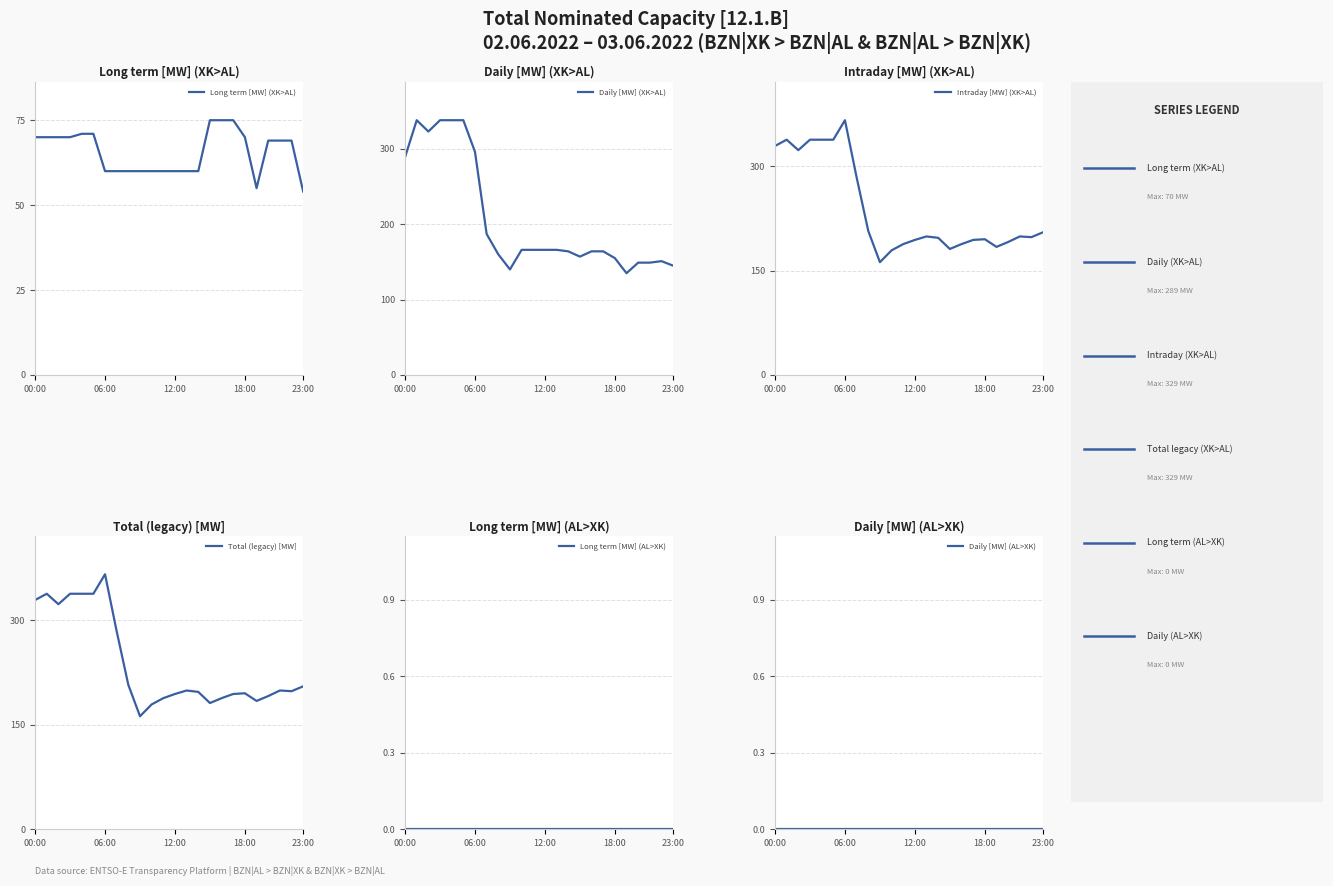

Between 21 and 19, which is larger?

21